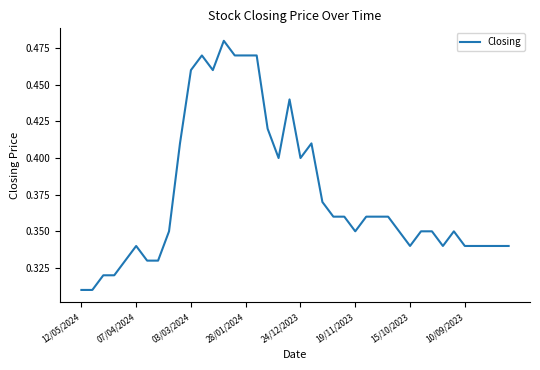

The chart shows a value of 0.2 at 07/04/2024. True or false?

False